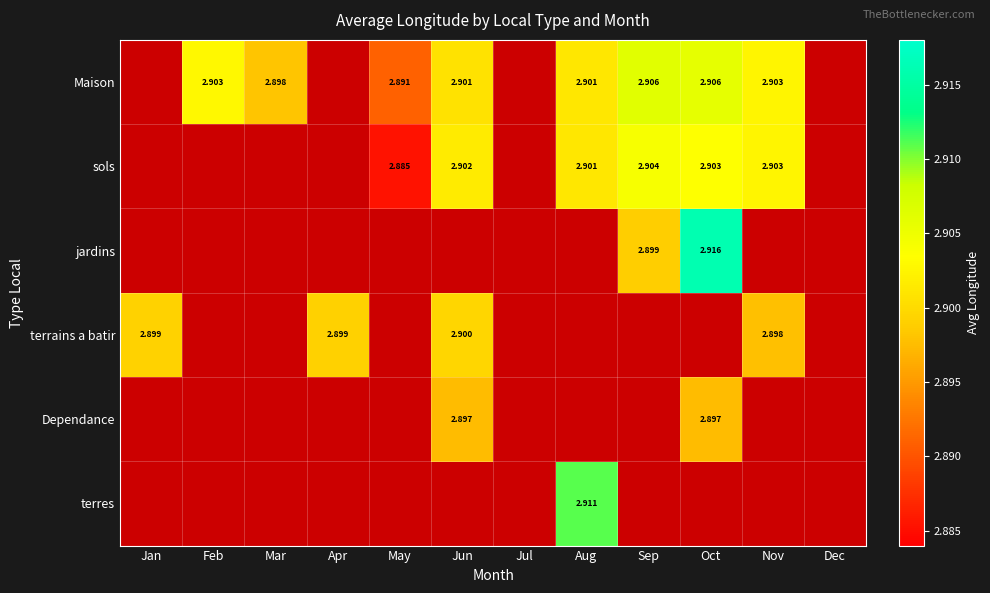

Is the value of Dependance at Jun greater than the value of Maison at Aug?

No